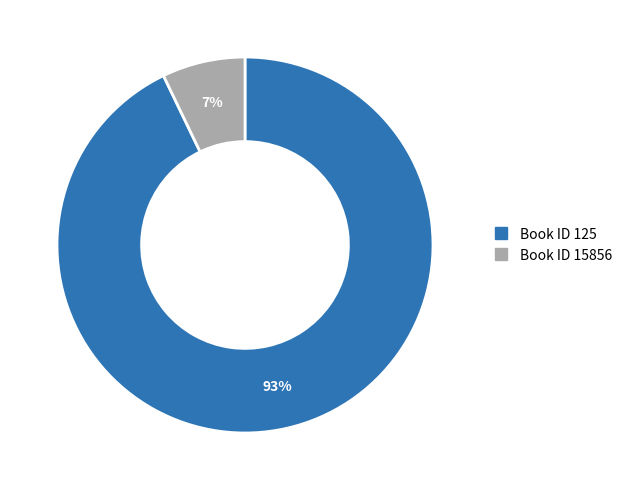

Does any single category account for the majority?

Yes